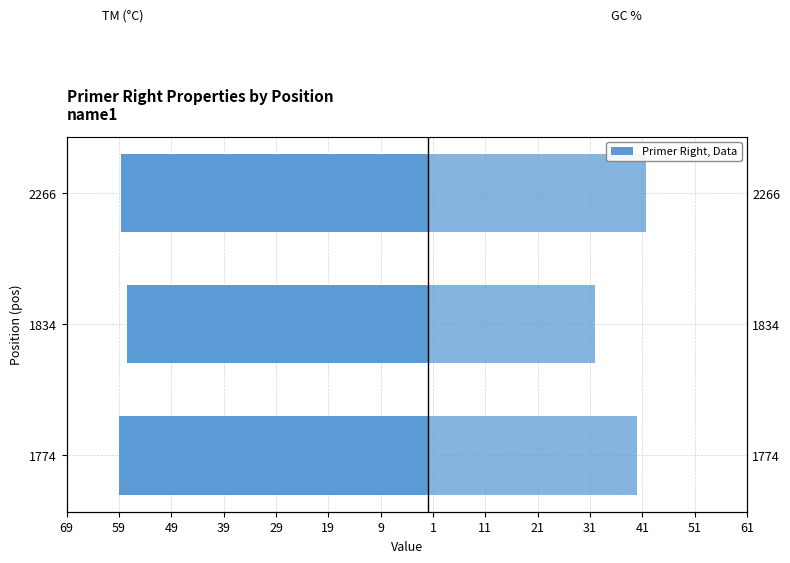

Which has a higher value, 1774 or 2266?

2266